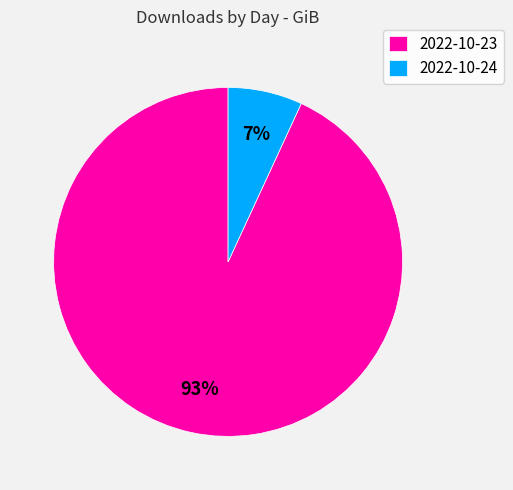

Is the sum of 2022-10-24 and 2022-10-23 greater than half?

Yes